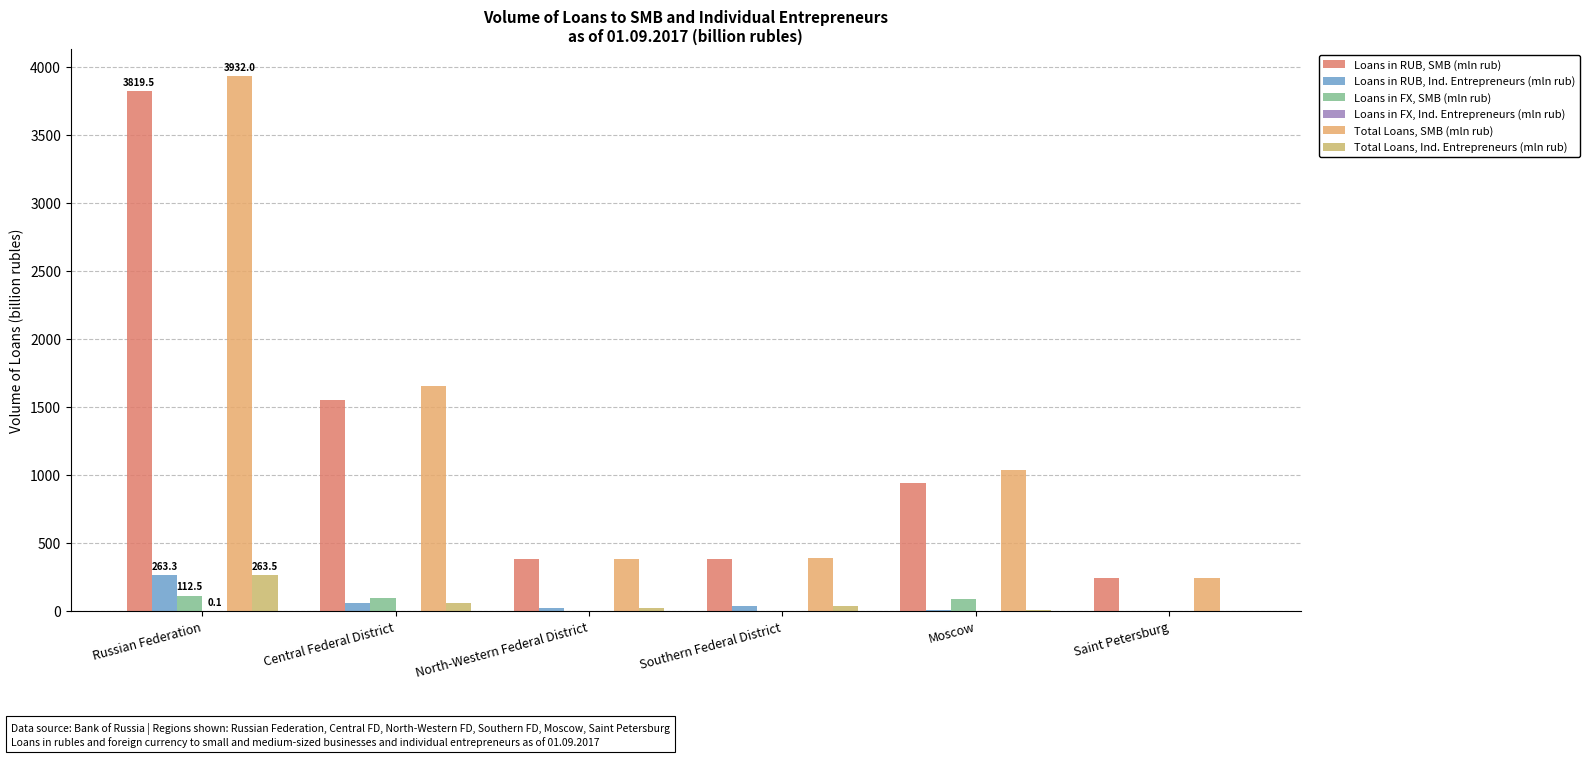

Rank the categories by Total Loans, Ind. Entrepreneurs (mln rub) value from highest to lowest.

Russian Federation, Central Federal District, Southern Federal District, North-Western Federal District, Moscow, Saint Petersburg